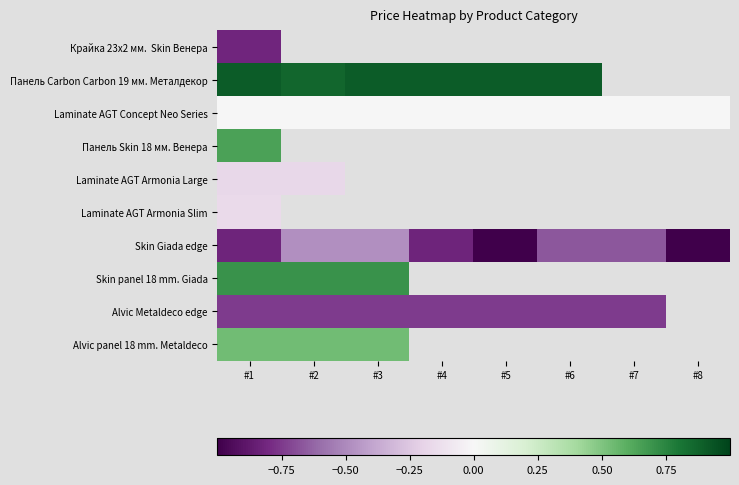

The Alvic Metaldeco edge series shows -0.7 at #6. True or false?

True